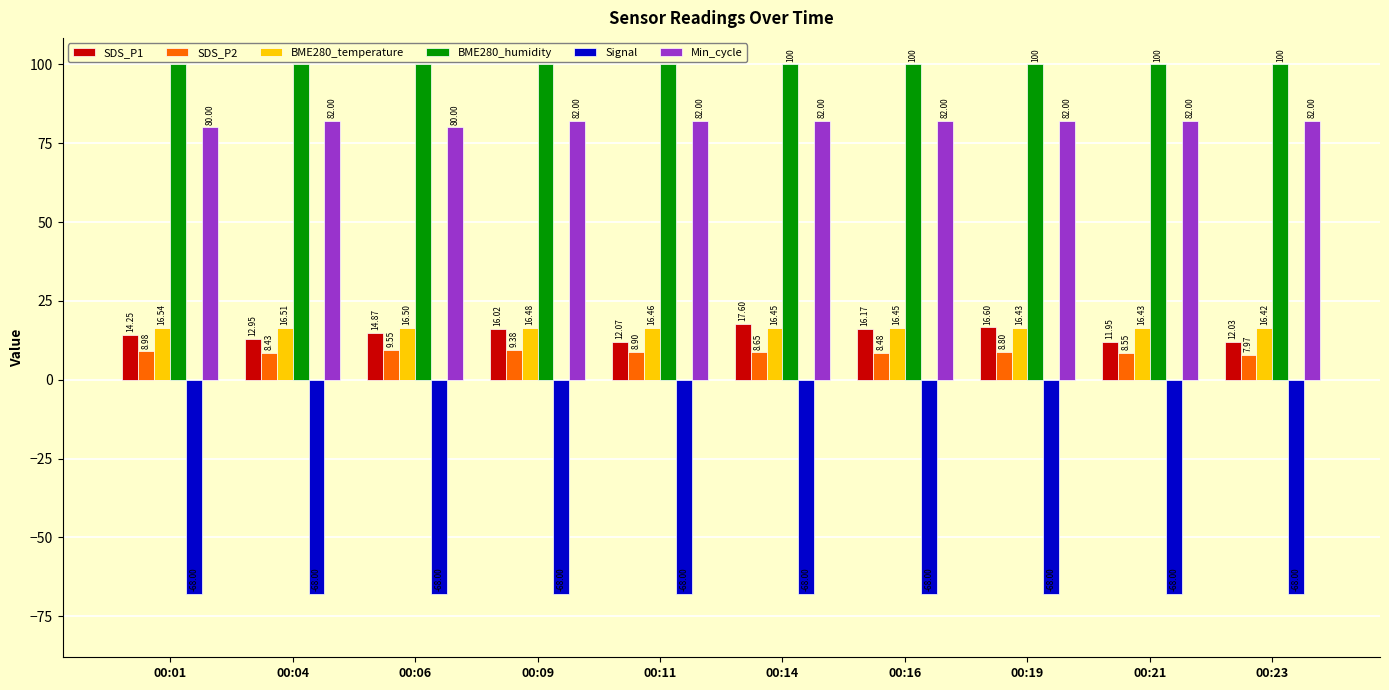

What are all the series names shown in the legend?

SDS_P1, SDS_P2, BME280_temperature, BME280_humidity, Signal, Min_cycle